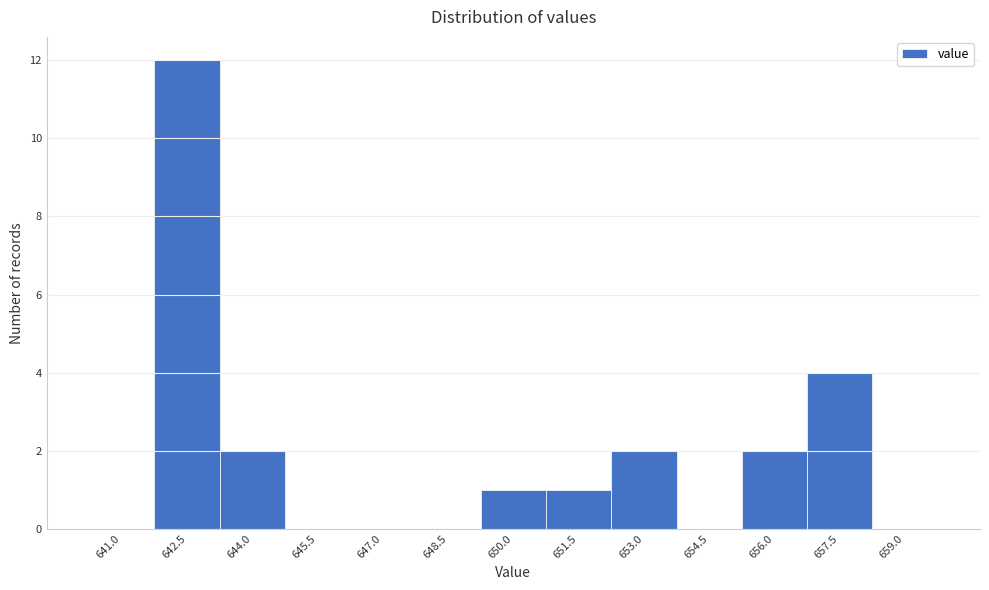

Reading right to left, transcribe all the data shown in this chart.

659.0=0	657.5=4	656.0=2	654.5=0	653.0=2	651.5=1	650.0=1	648.5=0	647.0=0	645.5=0	644.0=2	642.5=12	641.0=0